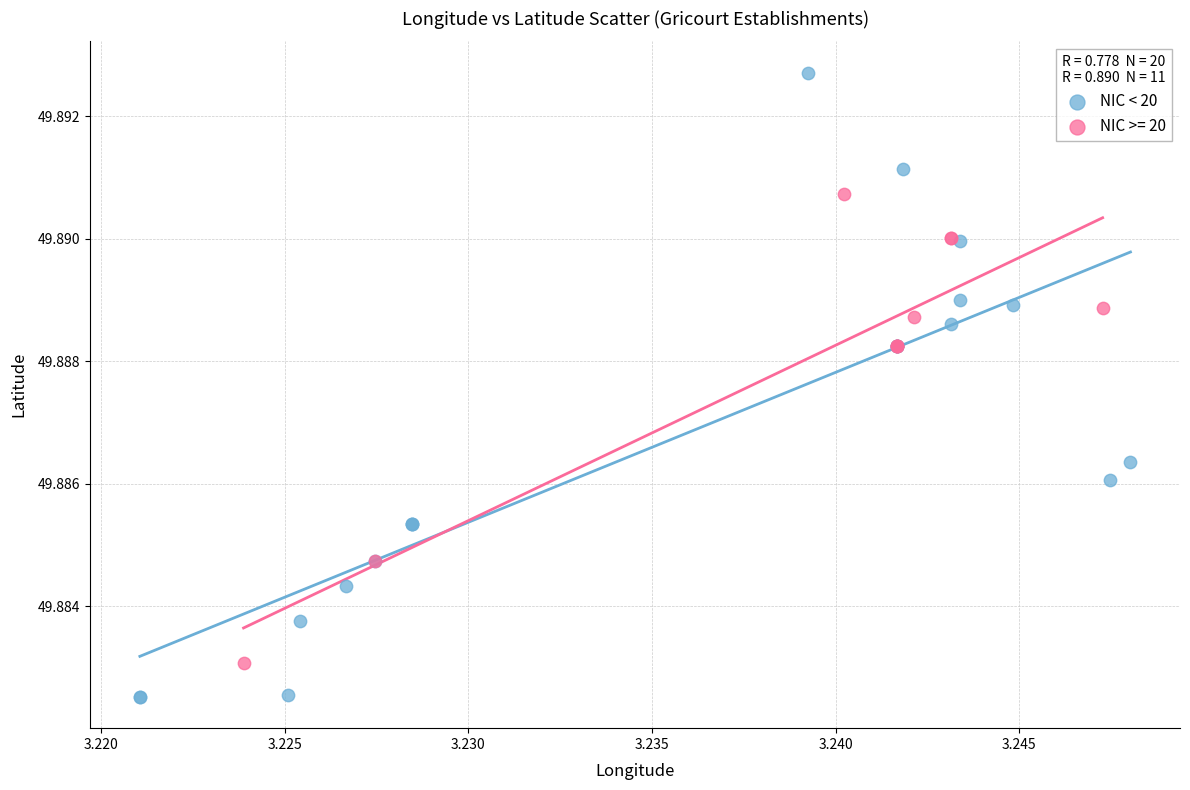

Which series reaches the maximum Y coordinate?

NIC < 20